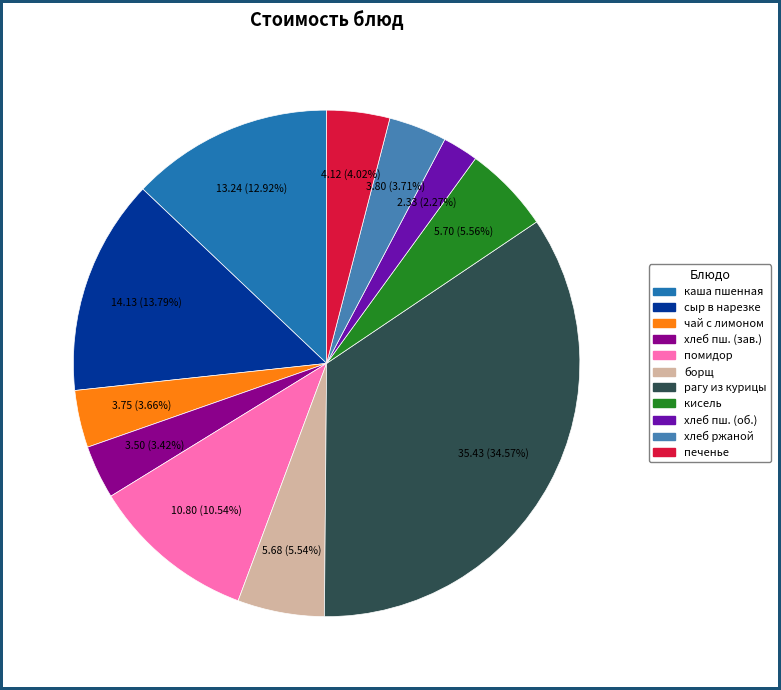

Approximately how many times larger is the value at каша пшенная compared to борщ?

2.3